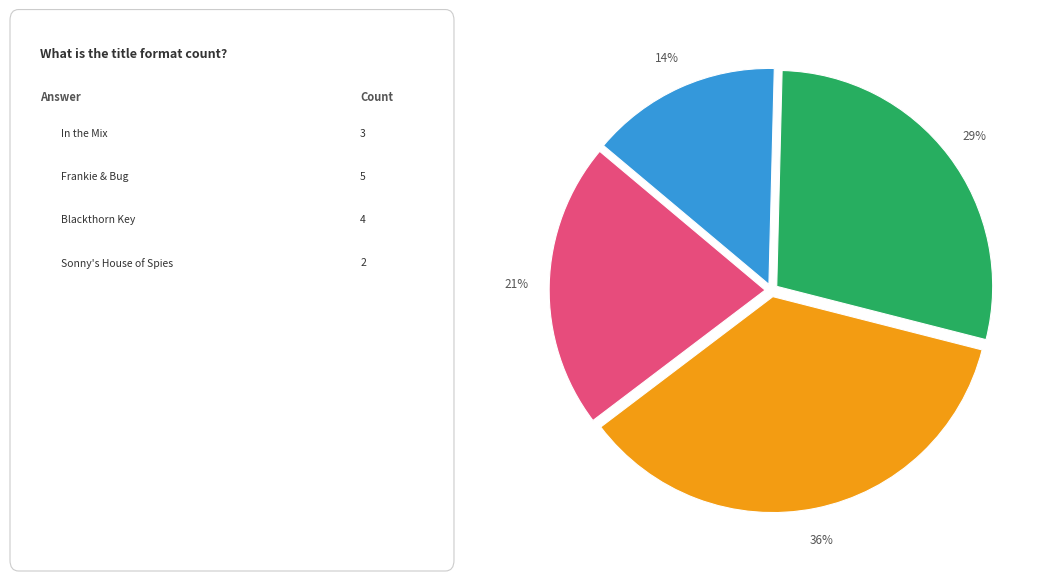

To the nearest percent, what is the average slice percentage?

25%